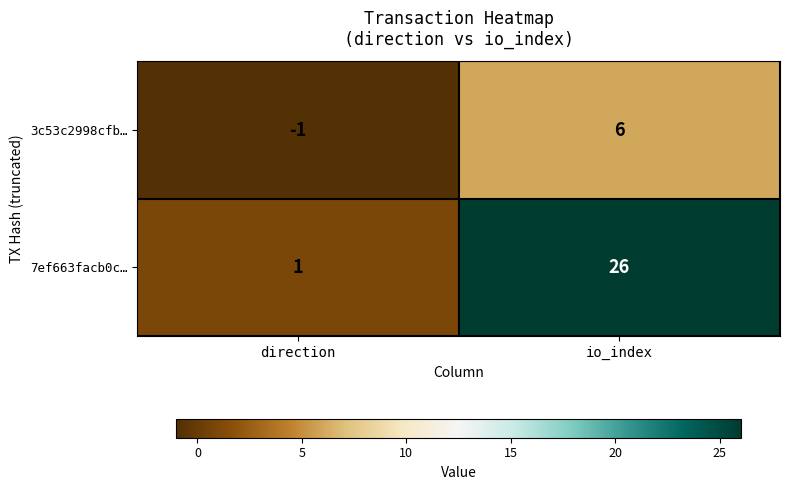

The 7ef663facb0c… series shows 26 at io_index. True or false?

True